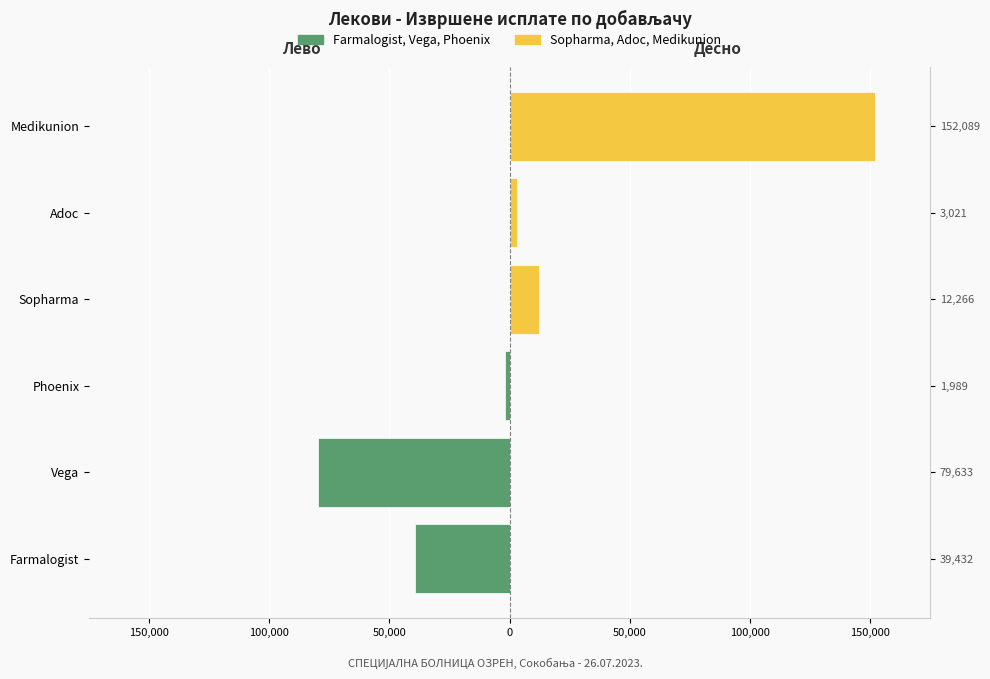

Which series has the widest spread of values?

Добављачи (десно)